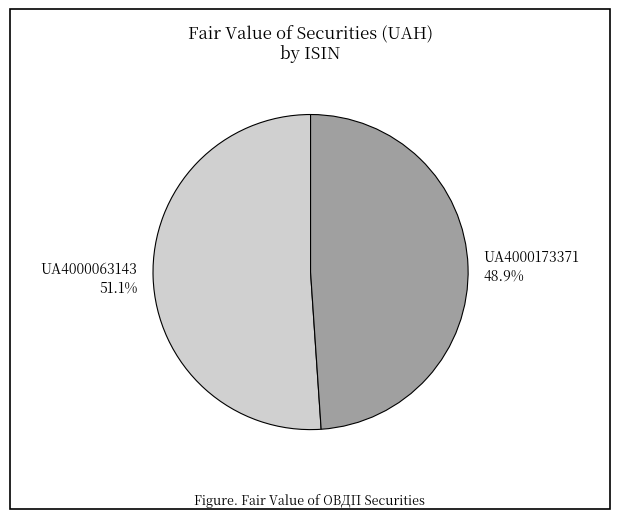

Between UA4000063143 and UA4000173371, which is larger?

UA4000063143